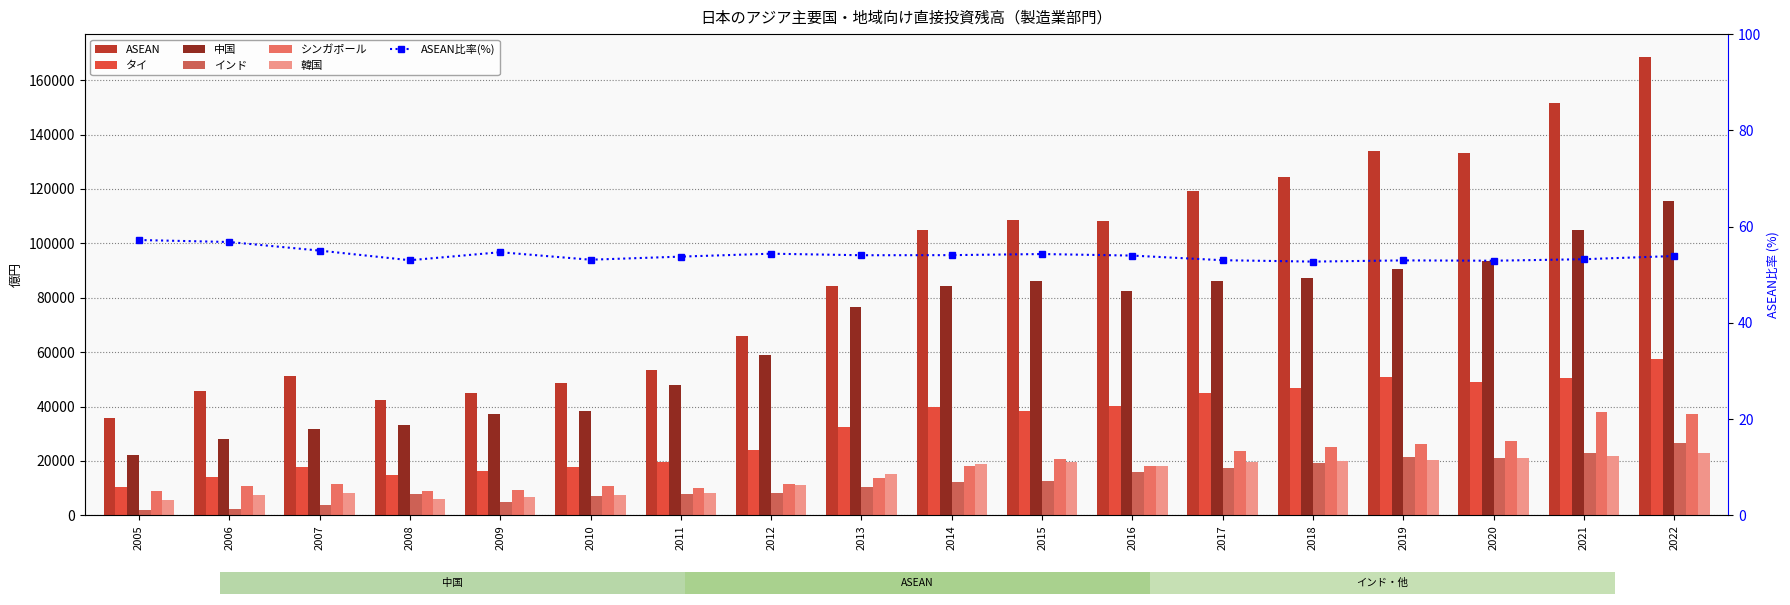

At which label is インド closest to 14165?

2015